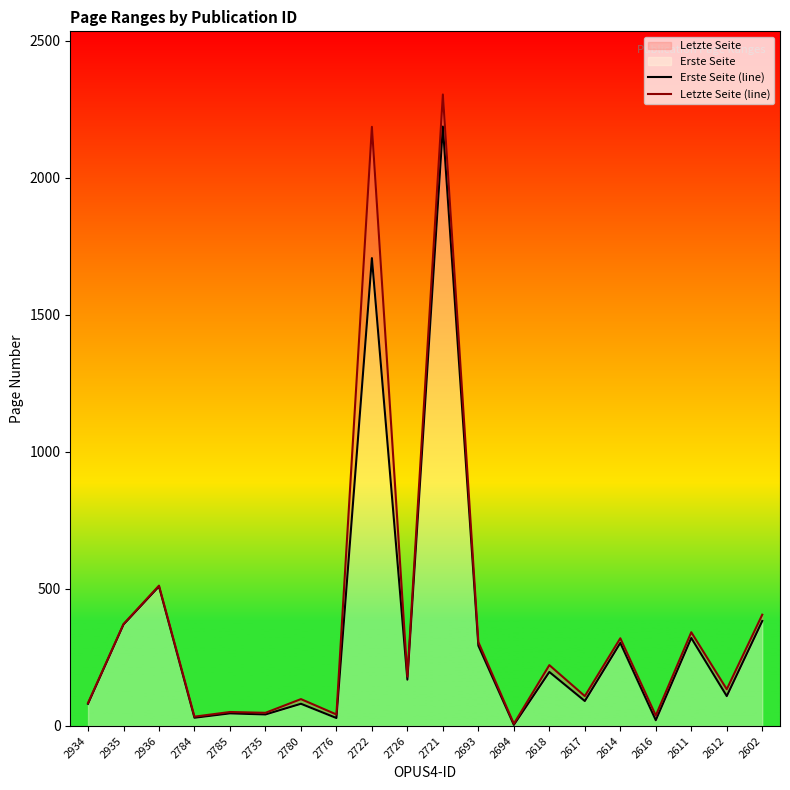

Where does the Erste Seite (line) series first go above 169?

2935